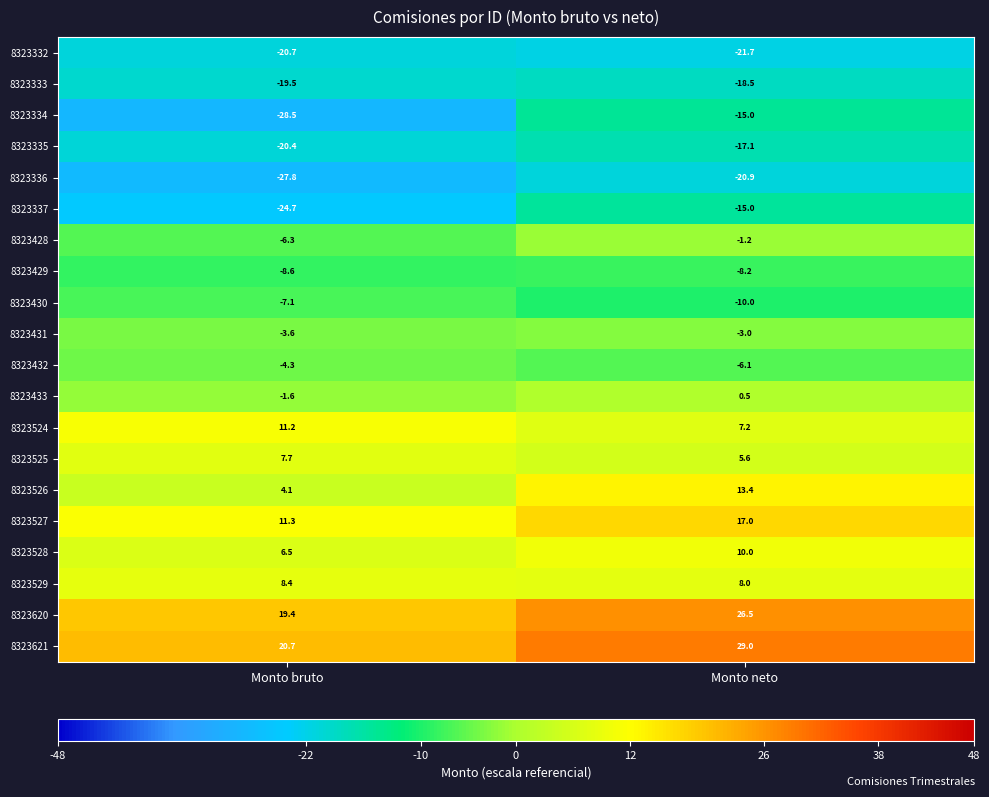

At which category is the sum across all series the highest?

Monto neto